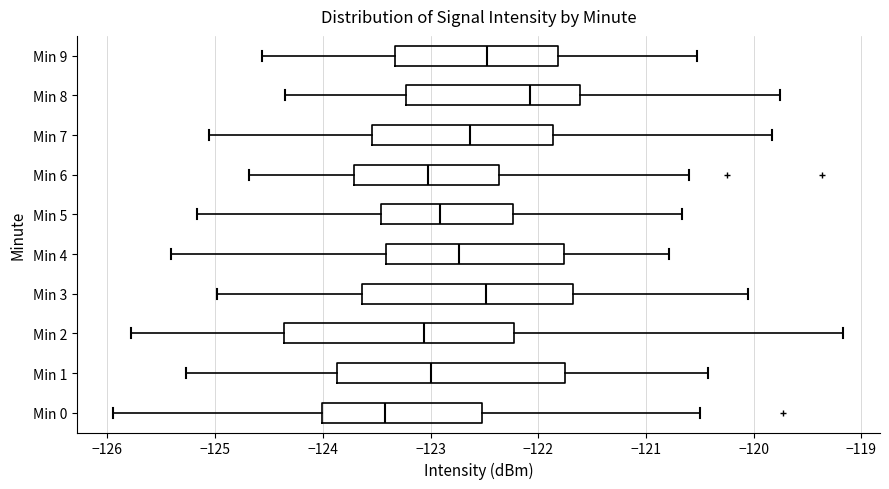

Reading bottom to top, read every box against the x-axis: the position of its median line, the range the box covers, and the ends of its whiskers. The values are not printed on the chart, so give them approximately, as read against the axis.

Min 0: median -123.4, box -124.0 to -122.5, whiskers -125.9 to -120.5
Min 1: median -123.0, box -123.9 to -121.7, whiskers -125.3 to -120.4
Min 2: median -123.1, box -124.4 to -122.2, whiskers -125.8 to -119.2
Min 3: median -122.5, box -123.6 to -121.7, whiskers -125.0 to -120.1
Min 4: median -122.7, box -123.4 to -121.8, whiskers -125.4 to -120.8
Min 5: median -122.9, box -123.5 to -122.2, whiskers -125.2 to -120.7
Min 6: median -123.0, box -123.7 to -122.4, whiskers -124.7 to -120.6
Min 7: median -122.6, box -123.5 to -121.9, whiskers -125.1 to -119.8
Min 8: median -122.1, box -123.2 to -121.6, whiskers -124.4 to -119.8
Min 9: median -122.5, box -123.3 to -121.8, whiskers -124.6 to -120.5